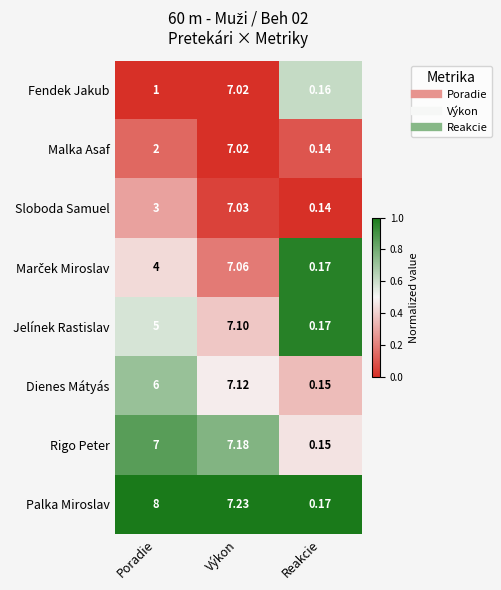

At which label is Fendek Jakub closest to 3?

Poradie